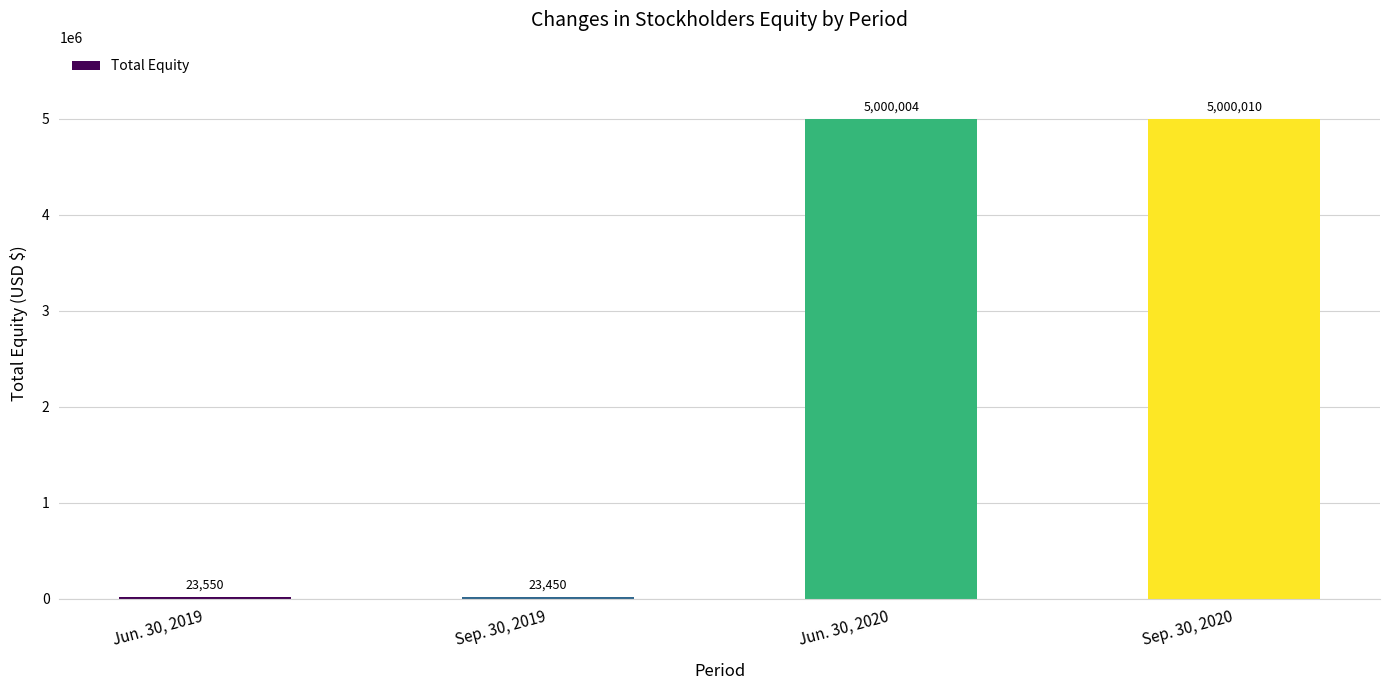

What value does the data have at Sep. 30, 2019?

23450